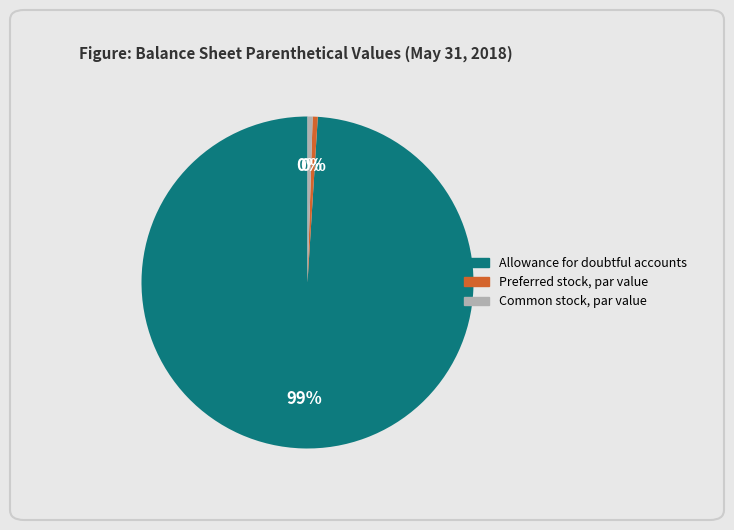

To the nearest percent, what is the combined percentage of Common stock, par value and Allowance for doubtful accounts?

100%